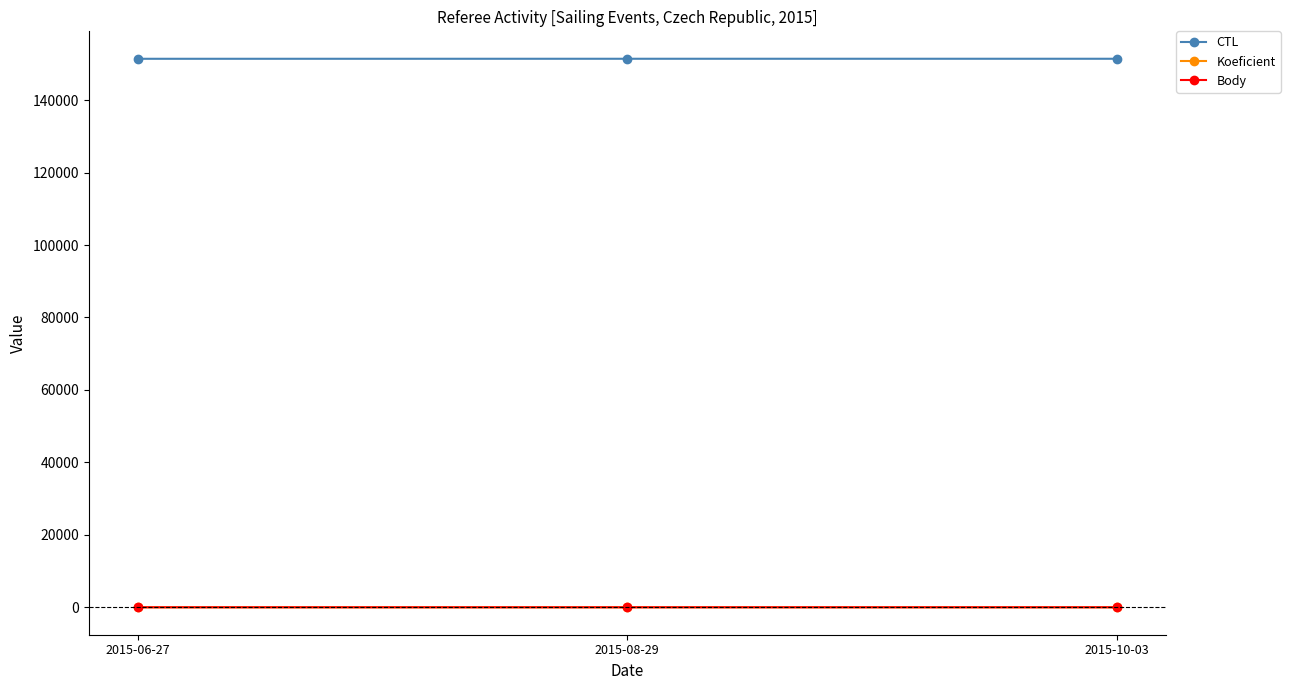

True or false: CTL has a value of 151416 at 2015-08-29.

True